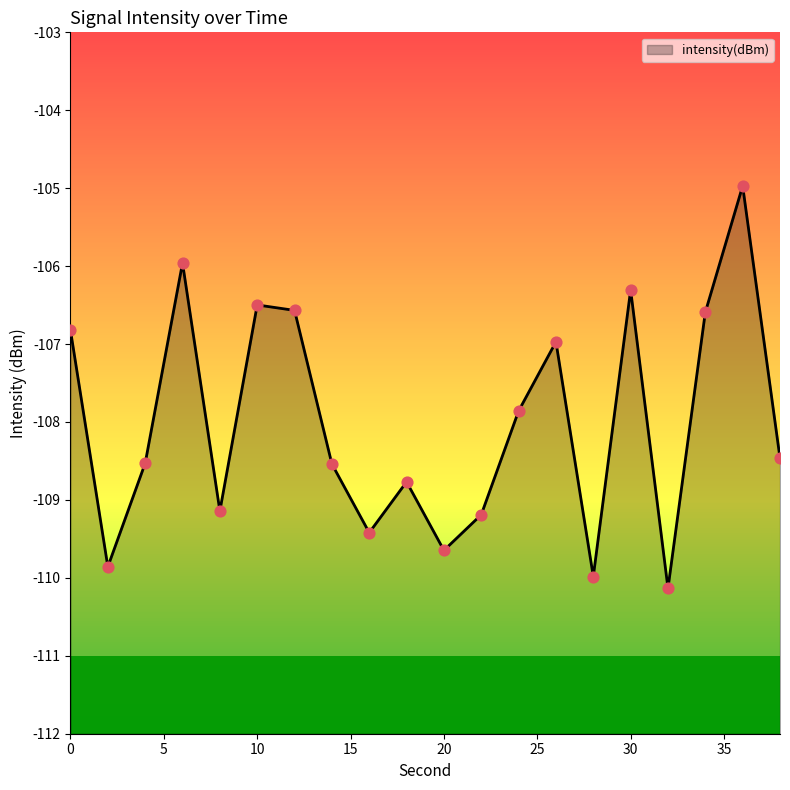

Which has a higher value, 38 or 34?

34